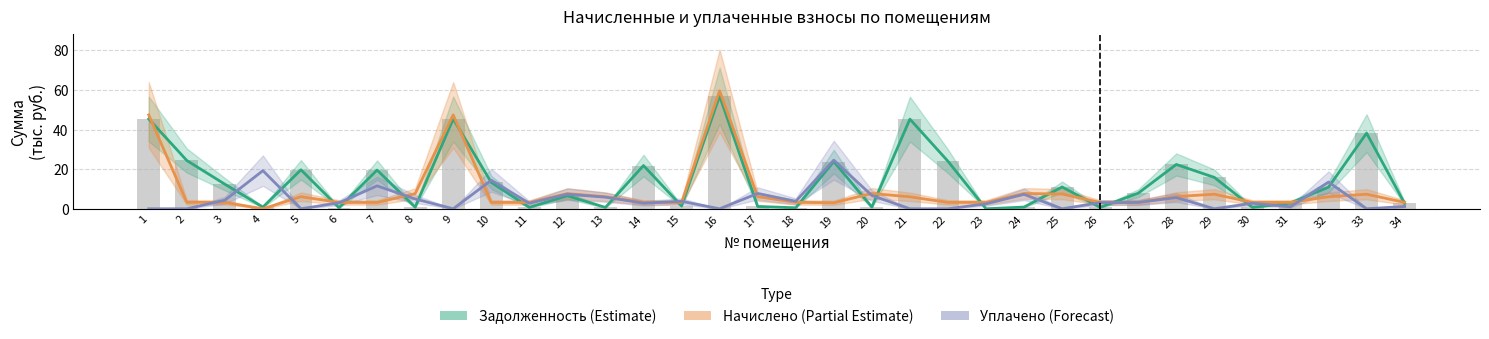

What is the sum of all Уплачено (Forecast) values?

163.0